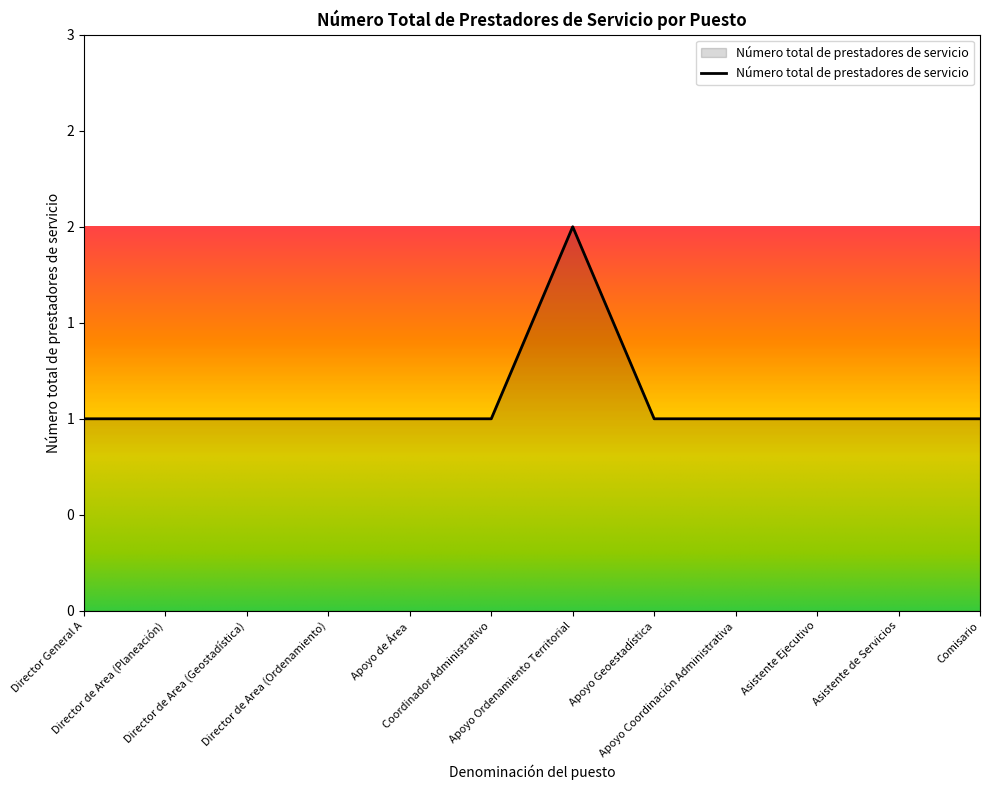

Is this an area chart (filled region under the line)?

Yes